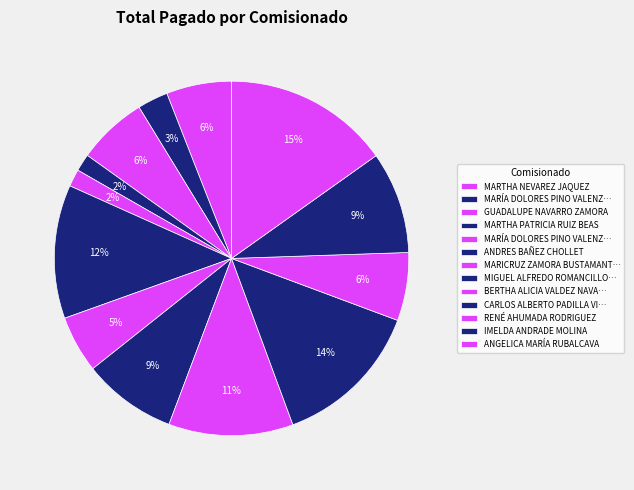

Count the number of slices in the pie.

13